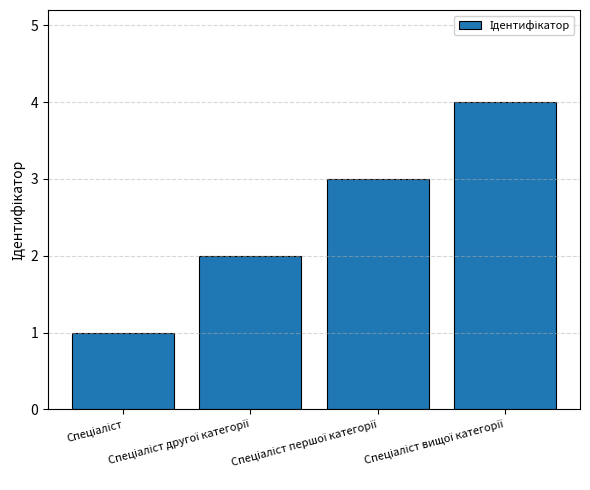

What is the sum of all values?

10